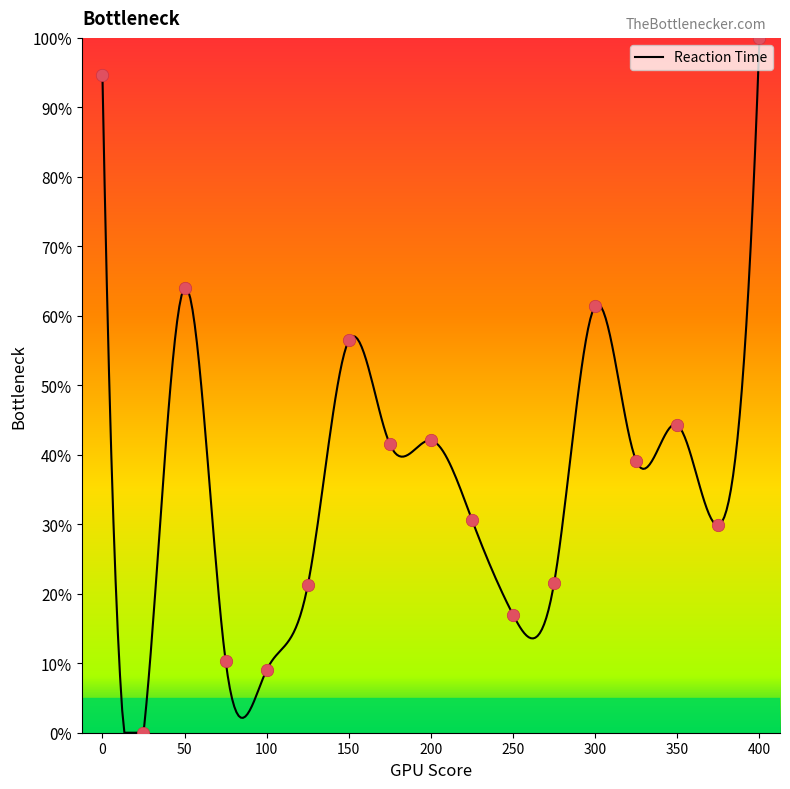

What is the maximum value for Reaction Time?

100.0